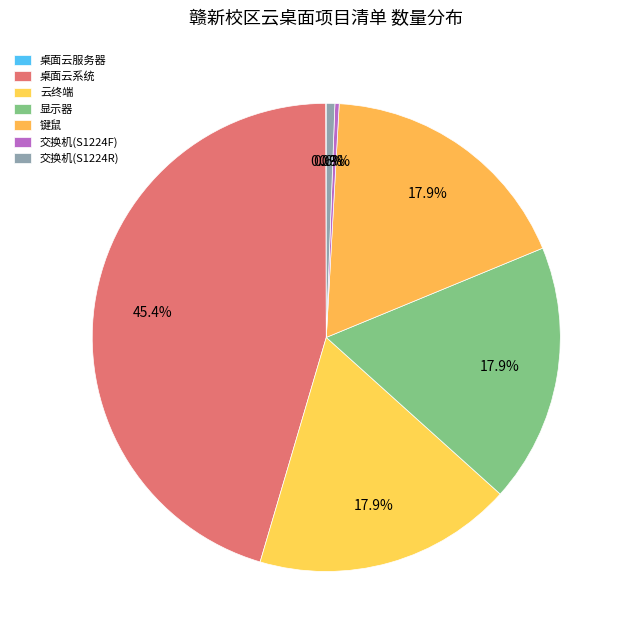

How many segments does this pie chart have?

7